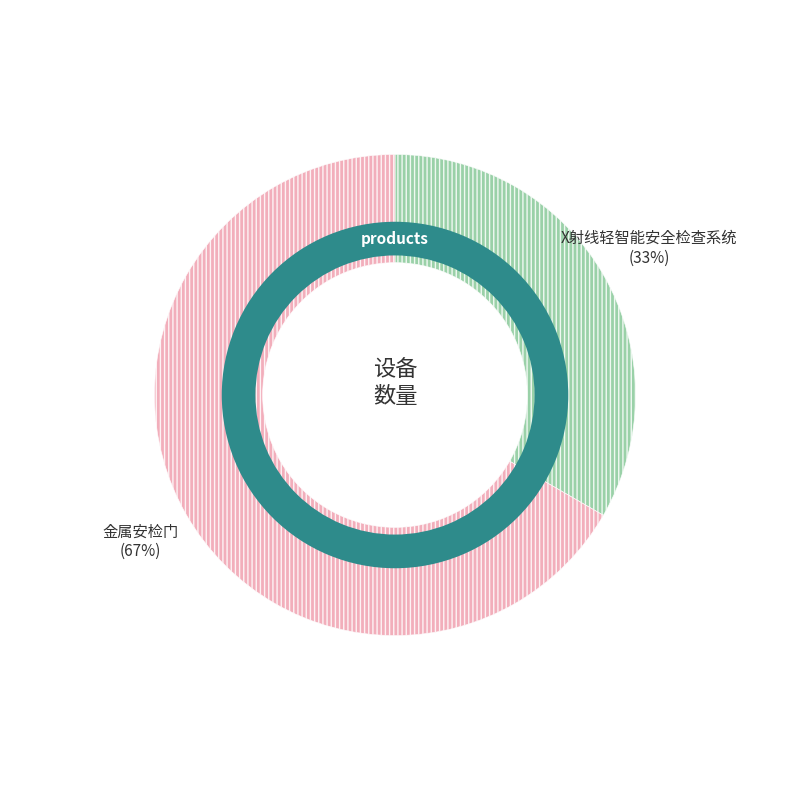

To the nearest percent, what is the combined percentage of X射线轻智能安全检查系统 and 金属安检门?

100%